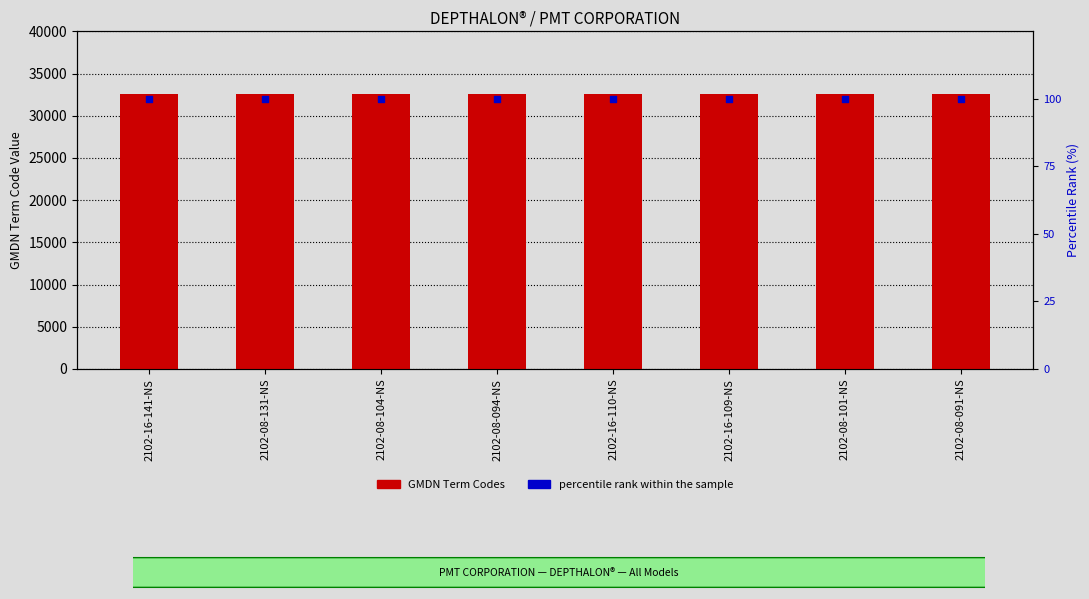

At which category is the sum across all series the highest?

2102-16-141-NS